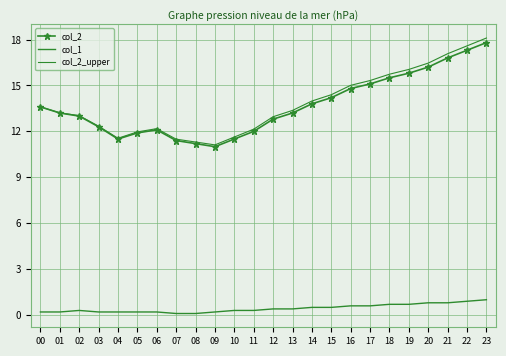

Is it true that col_1 equals 0.2 at 09?

True